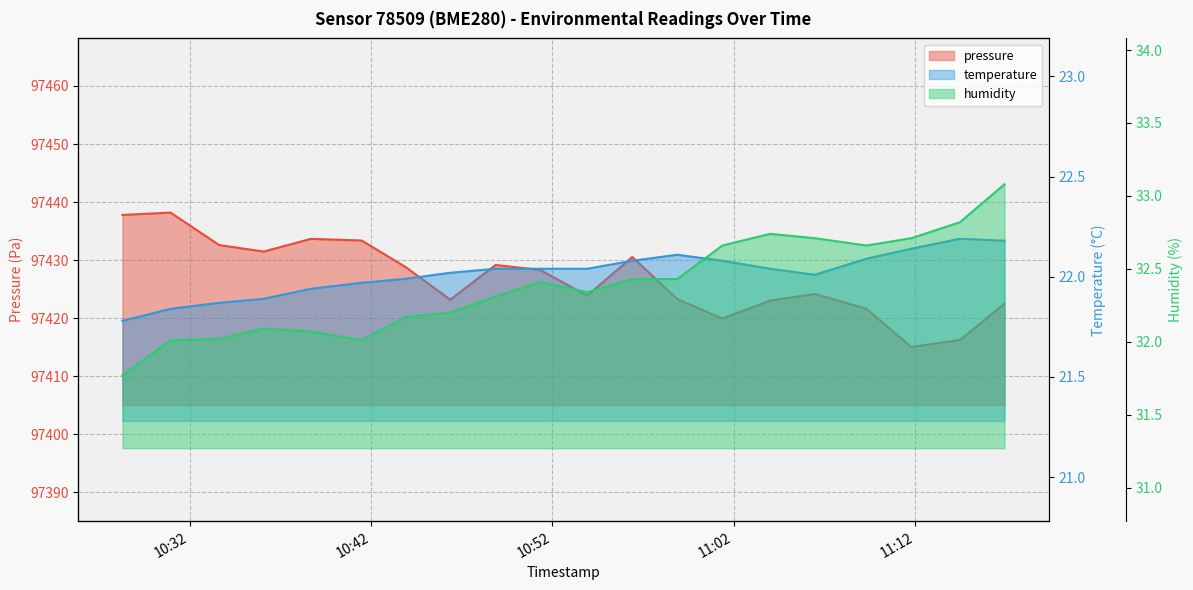

What position from the left is 19?

20